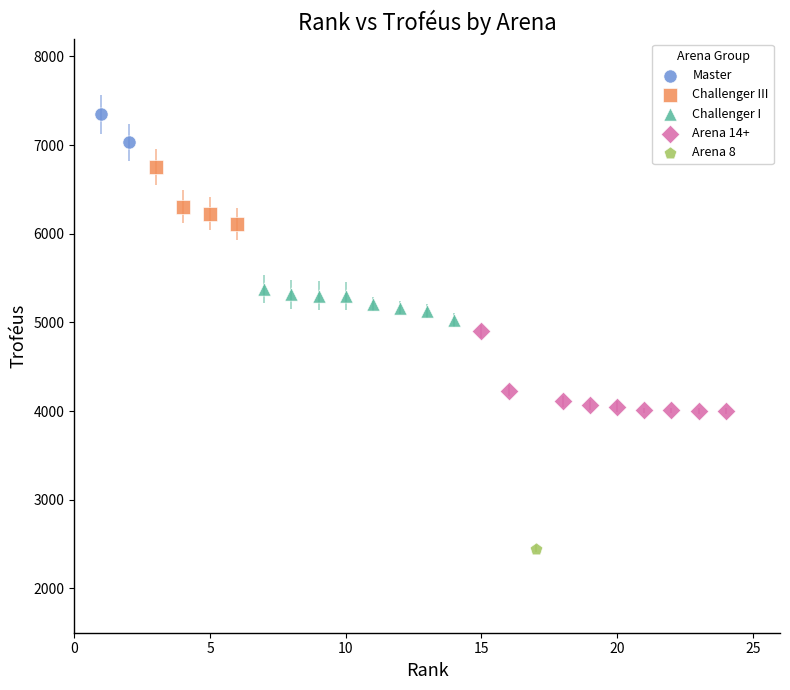

Which series reaches the minimum Y coordinate?

Arena 8